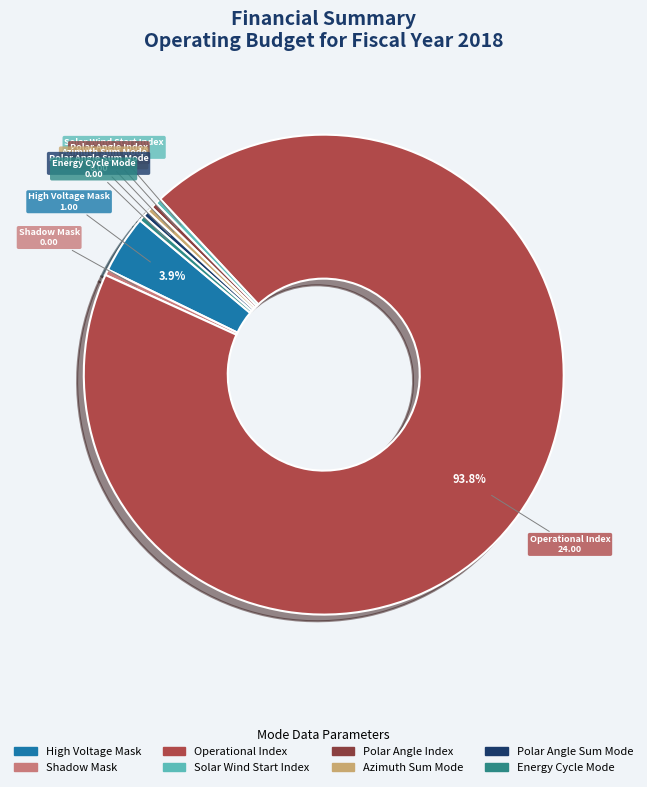

Does High Voltage Mask account for over 50% of the chart?

No